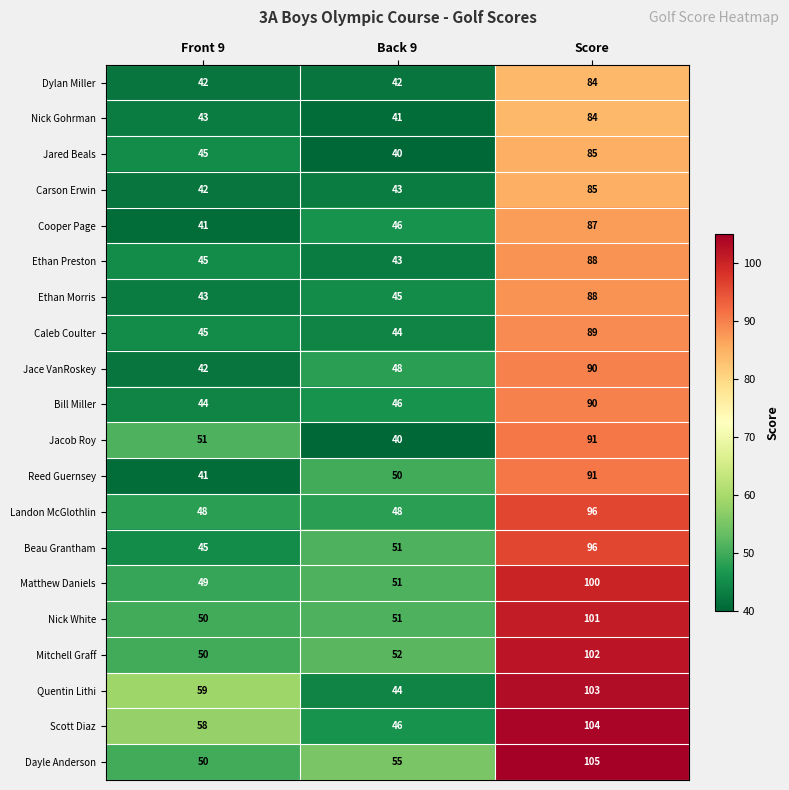

Which series has the largest range (max minus min)?

Quentin Lithi